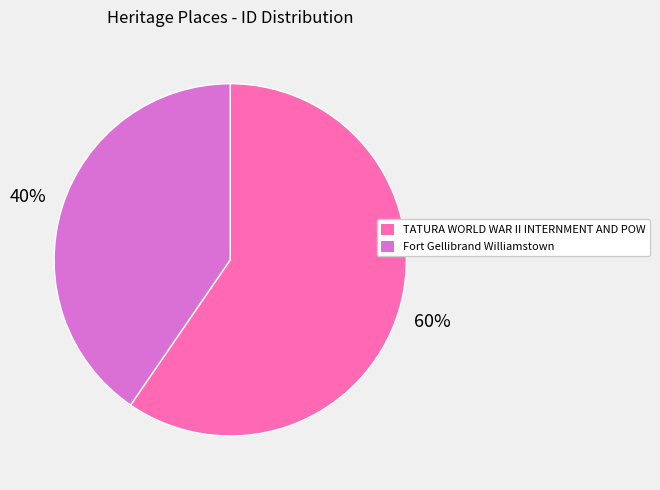

Which has a higher value, Fort Gellibrand Williamstown or TATURA WORLD WAR II INTERNMENT AND POW?

TATURA WORLD WAR II INTERNMENT AND POW